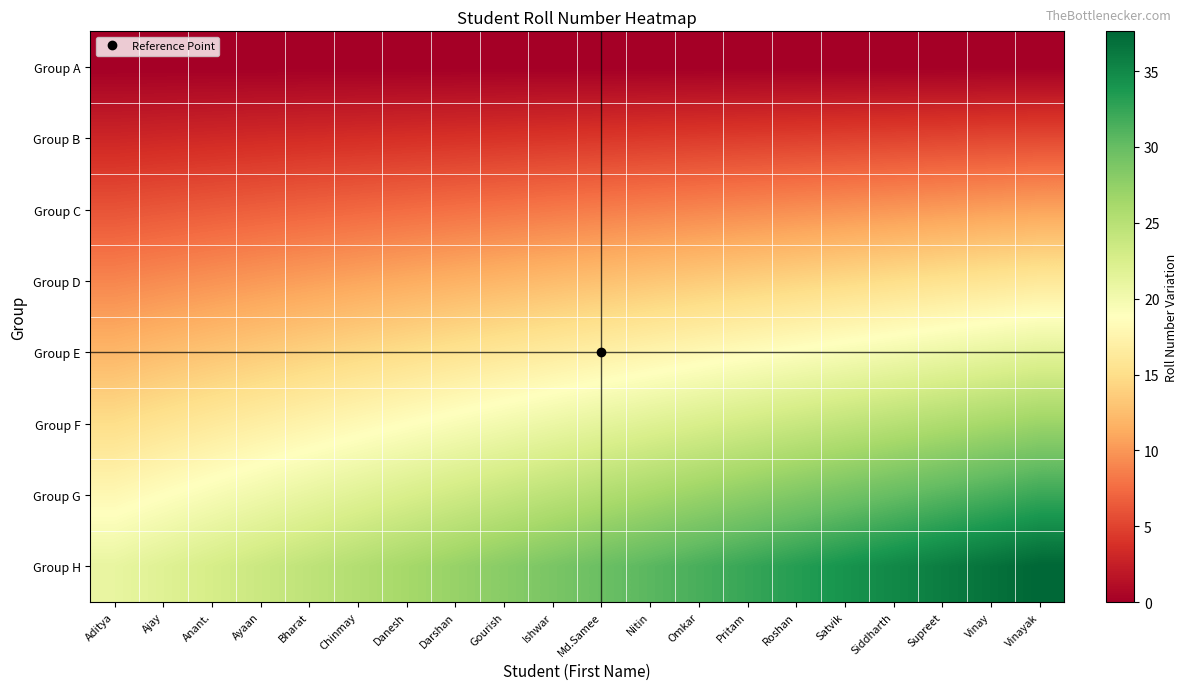

Reading left to right, list all the values displayed in this chart.

Group A: Aditya=0.0	Ajay=0.0	Anant.=0.0	Ayaan=0.0	Bharat=0.0	Chinmay=0.0	Danesh=0.0	Darshan=0.0	Gourish=0.0	Ishwar=0.0	Md.Samee=0.0	Nitin=0.0	Omkar=0.0	Pritam=0.0	Roshan=0.0	Satvik=0.0	Siddharth=0.0	Supreet=0.0	Vinay=0.0	Vinayak=0.0
Group B: Aditya=3.0	Ajay=3.1	Anant.=3.2	Ayaan=3.4	Bharat=3.5	Chinmay=3.6	Danesh=3.8	Darshan=3.9	Gourish=4.0	Ishwar=4.1	Md.Samee=4.2	Nitin=4.4	Omkar=4.5	Pritam=4.6	Roshan=4.8	Satvik=4.9	Siddharth=5.0	Supreet=5.1	Vinay=5.2	Vinayak=5.4
Group C: Aditya=6.0	Ajay=6.2	Anant.=6.5	Ayaan=6.8	Bharat=7.0	Chinmay=7.2	Danesh=7.5	Darshan=7.8	Gourish=8.0	Ishwar=8.2	Md.Samee=8.5	Nitin=8.8	Omkar=9.0	Pritam=9.2	Roshan=9.5	Satvik=9.8	Siddharth=10.0	Supreet=10.2	Vinay=10.5	Vinayak=10.8
Group D: Aditya=9.0	Ajay=9.4	Anant.=9.8	Ayaan=10.1	Bharat=10.5	Chinmay=10.9	Danesh=11.2	Darshan=11.6	Gourish=12.0	Ishwar=12.4	Md.Samee=12.8	Nitin=13.1	Omkar=13.5	Pritam=13.9	Roshan=14.2	Satvik=14.6	Siddharth=15.0	Supreet=15.4	Vinay=15.8	Vinayak=16.1
Group E: Aditya=12.0	Ajay=12.5	Anant.=13.0	Ayaan=13.5	Bharat=14.0	Chinmay=14.5	Danesh=15.0	Darshan=15.5	Gourish=16.0	Ishwar=16.5	Md.Samee=17.0	Nitin=17.5	Omkar=18.0	Pritam=18.5	Roshan=19.0	Satvik=19.5	Siddharth=20.0	Supreet=20.5	Vinay=21.0	Vinayak=21.5
Group F: Aditya=15.0	Ajay=15.6	Anant.=16.2	Ayaan=16.9	Bharat=17.5	Chinmay=18.1	Danesh=18.8	Darshan=19.4	Gourish=20.0	Ishwar=20.6	Md.Samee=21.2	Nitin=21.9	Omkar=22.5	Pritam=23.1	Roshan=23.8	Satvik=24.4	Siddharth=25.0	Supreet=25.6	Vinay=26.2	Vinayak=26.9
Group G: Aditya=18.0	Ajay=18.8	Anant.=19.5	Ayaan=20.2	Bharat=21.0	Chinmay=21.8	Danesh=22.5	Darshan=23.2	Gourish=24.0	Ishwar=24.8	Md.Samee=25.5	Nitin=26.2	Omkar=27.0	Pritam=27.8	Roshan=28.5	Satvik=29.2	Siddharth=30.0	Supreet=30.8	Vinay=31.5	Vinayak=32.2
Group H: Aditya=21.0	Ajay=21.9	Anant.=22.8	Ayaan=23.6	Bharat=24.5	Chinmay=25.4	Danesh=26.2	Darshan=27.1	Gourish=28.0	Ishwar=28.9	Md.Samee=29.8	Nitin=30.6	Omkar=31.5	Pritam=32.4	Roshan=33.2	Satvik=34.1	Siddharth=35.0	Supreet=35.9	Vinay=36.8	Vinayak=37.6